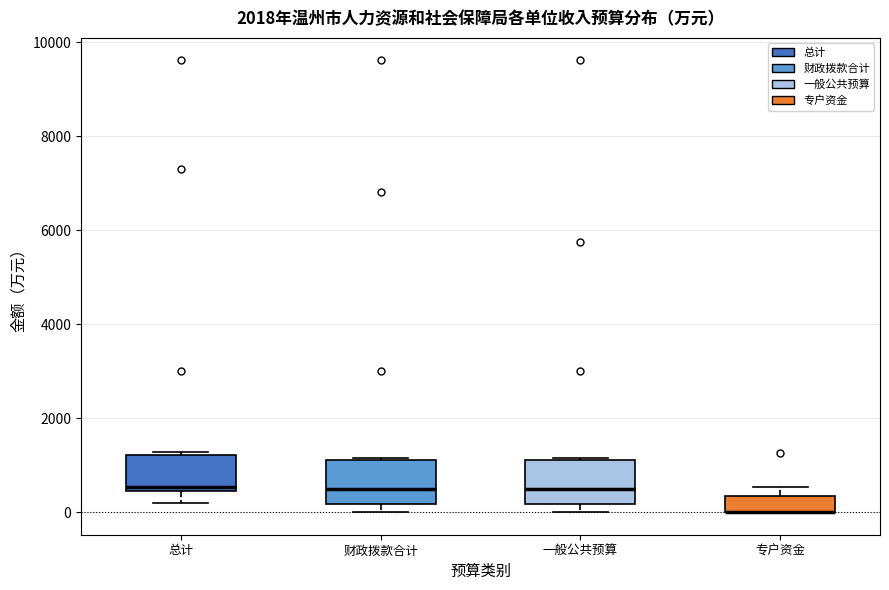

Where does the median line of the box for 财政拨款合计 sit on the y-axis? The values are not printed on the chart, so give them approximately, as read against the axis.

400